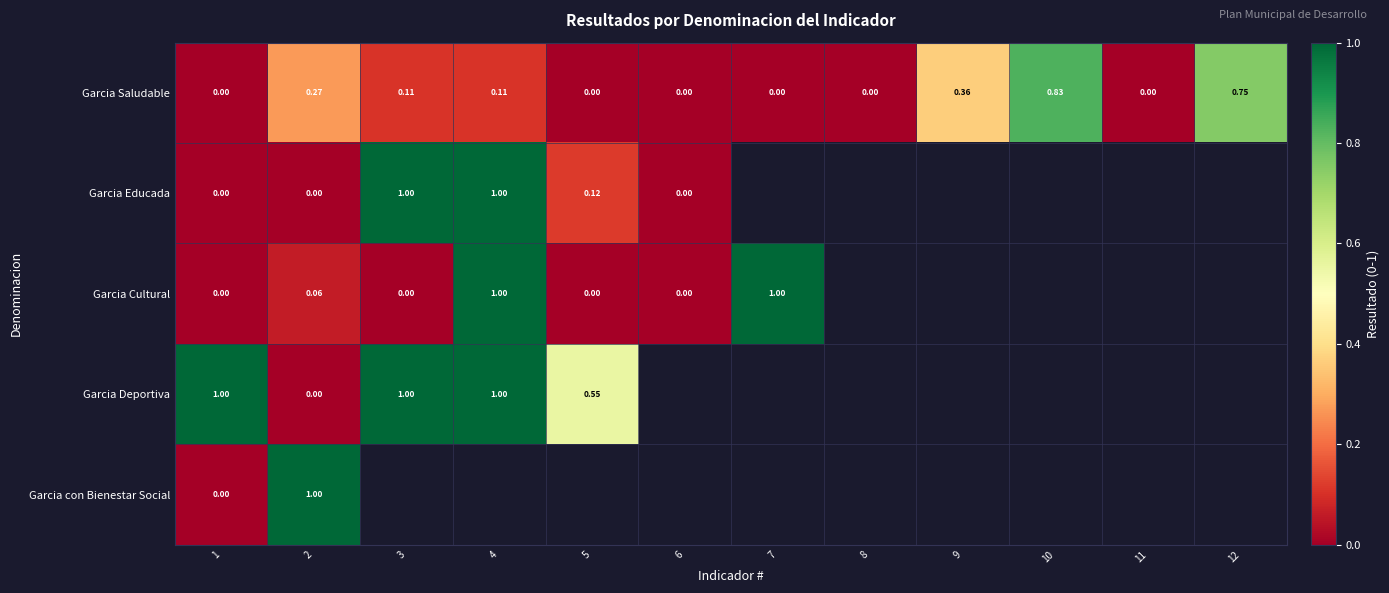

Is the value of Garcia con Bienestar Social at 2 greater than the value of Garcia Saludable at 3?

Yes